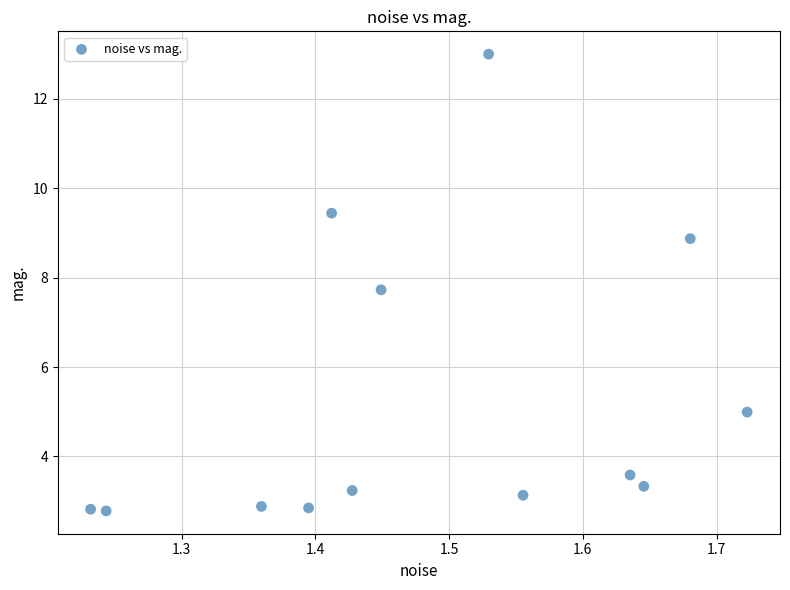

What is the range of X values (max minus min)?

0.5